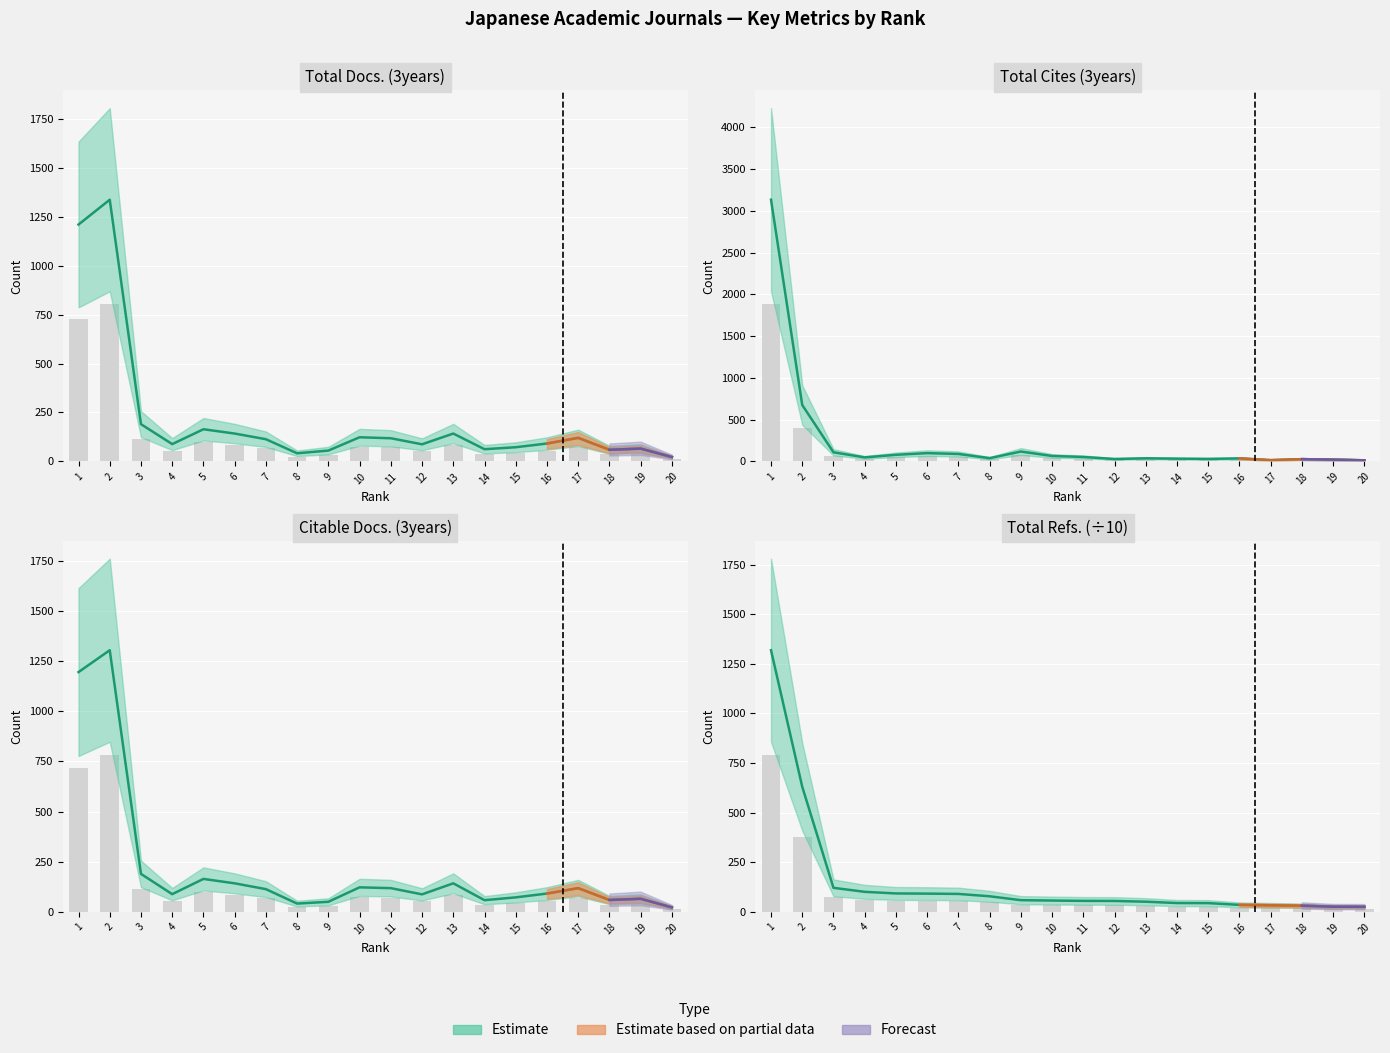

Which series has the largest total across all categories?

Total Cites (3years)